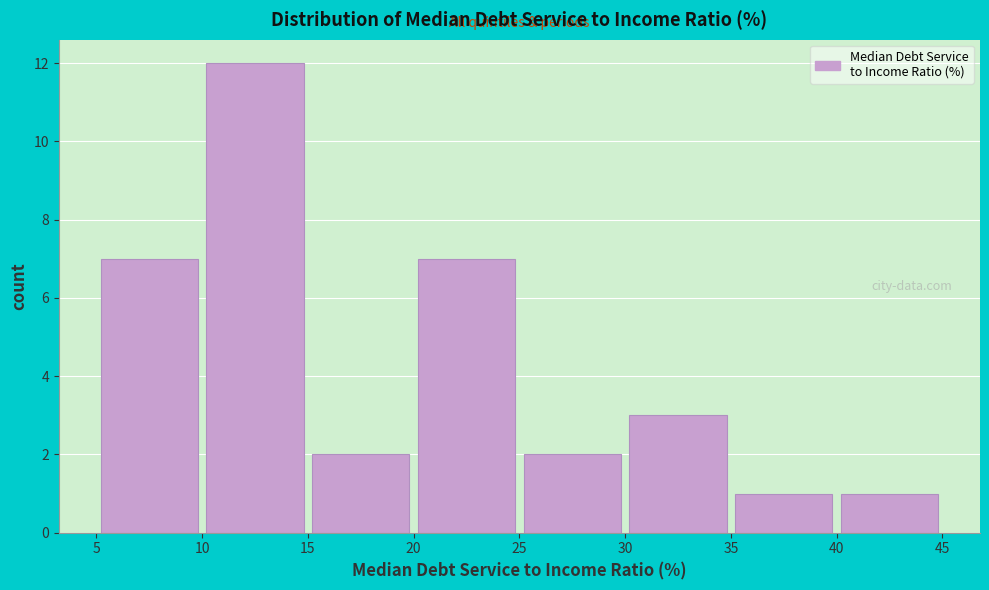

How tall is the bar that spans 15 to 20 on the x-axis? The values are not printed on the chart, so give them approximately, as read against the axis.

2